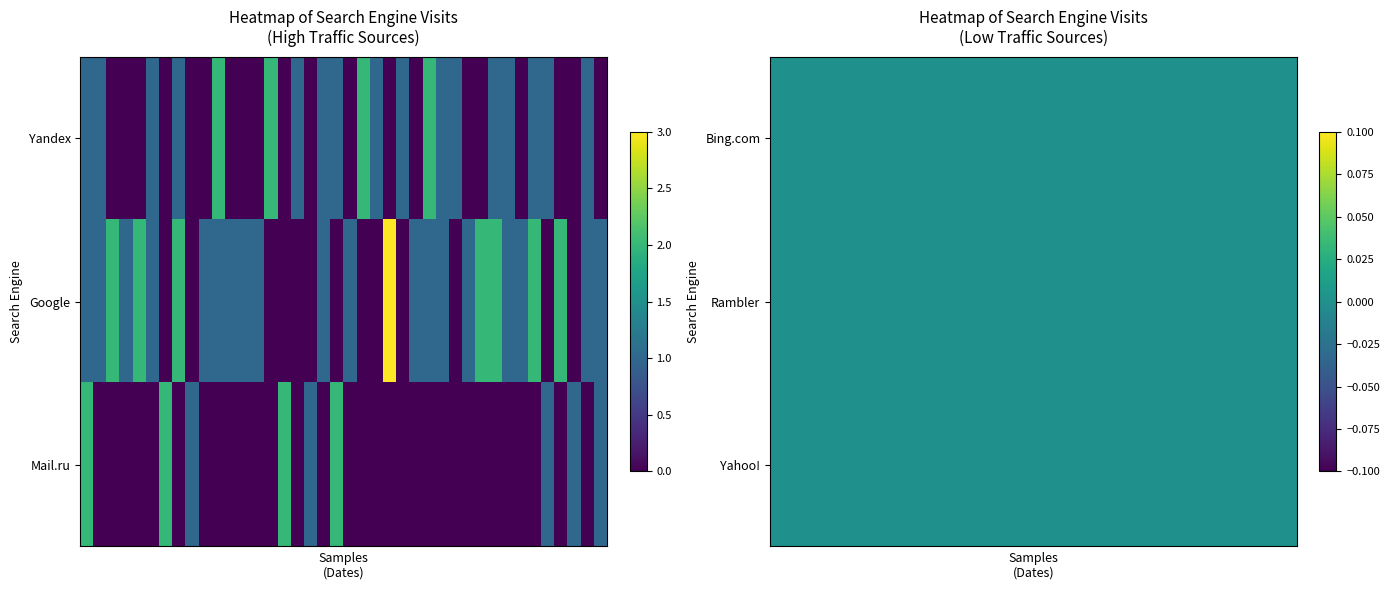

What is the difference between the maximum and minimum values in the Mail.ru series?

2